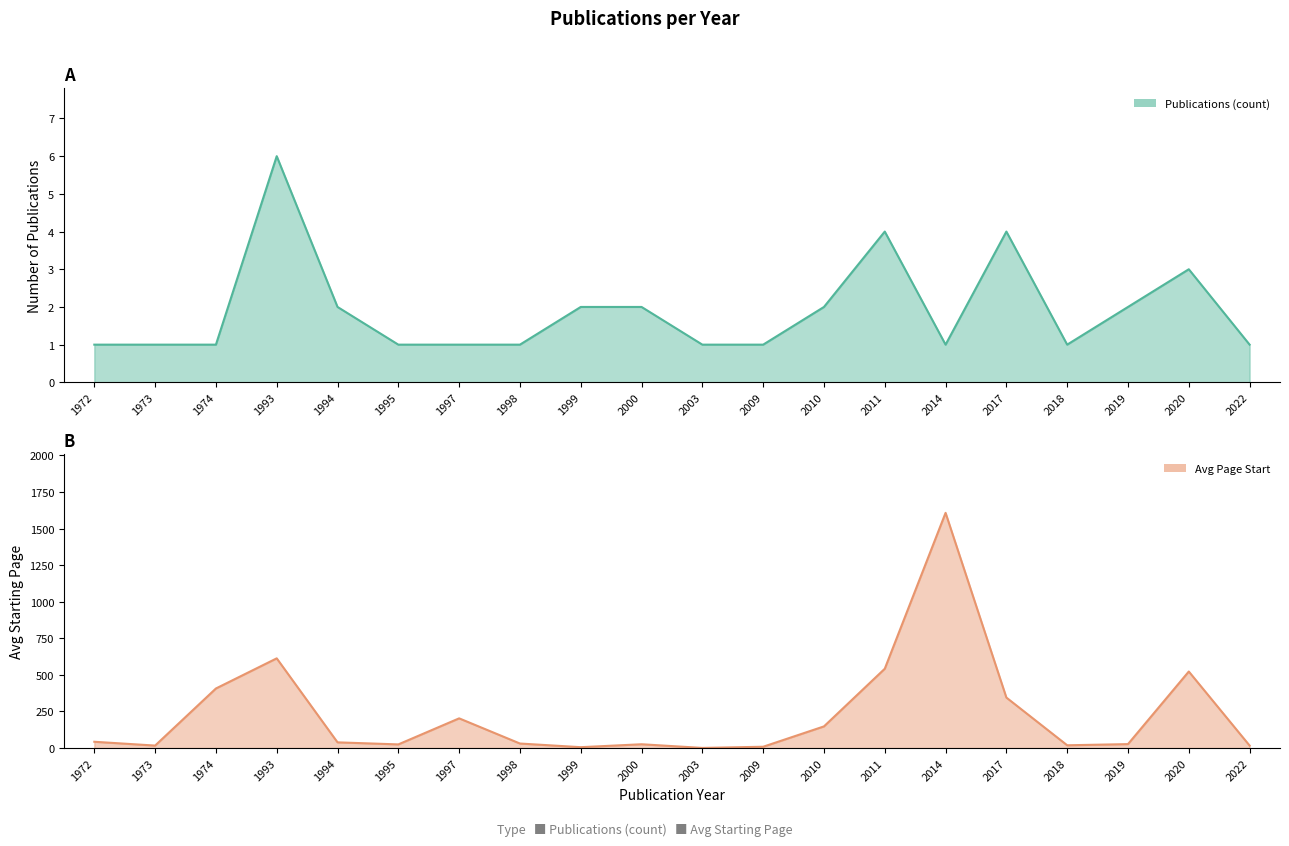

Rank the categories by Publications (count) value from lowest to highest.

1972, 1973, 1974, 1995, 1997, 1998, 2003, 2009, 2014, 2018, 2022, 1994, 1999, 2000, 2010, 2019, 2020, 2011, 2017, 1993